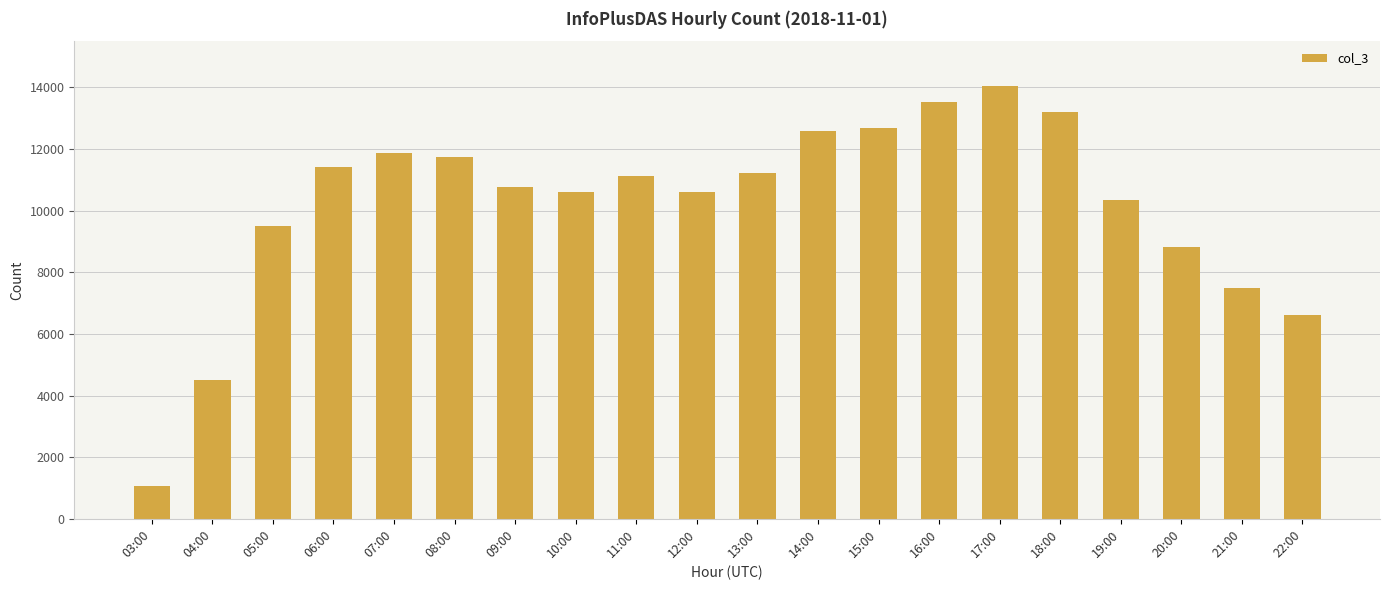

Approximately how many times larger is the value at 11:00 compared to 13:00?

1.0